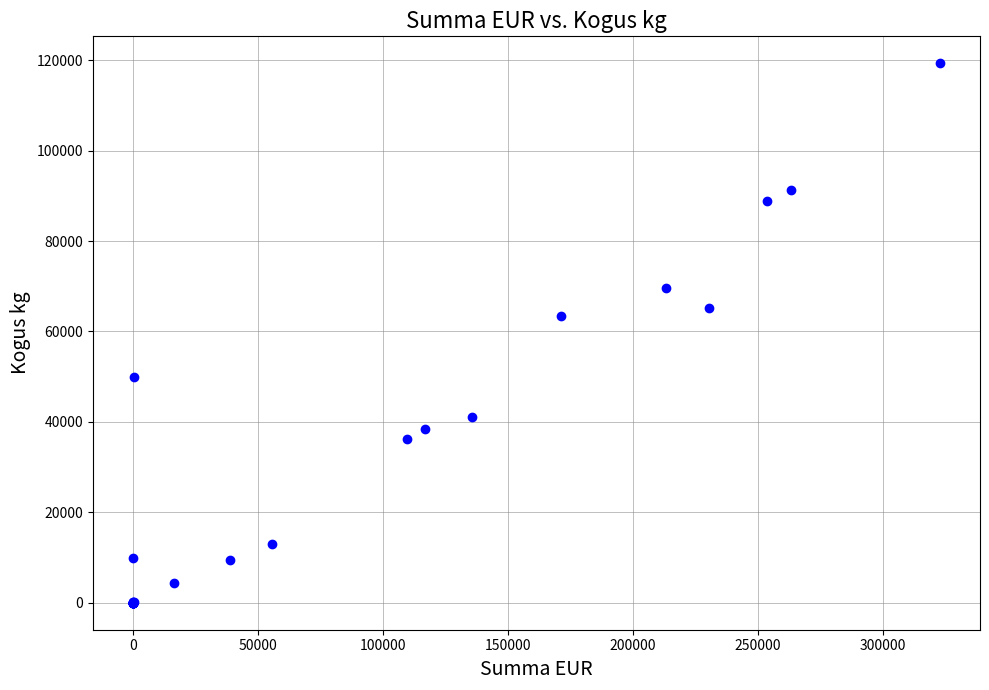

What Y value in the scatter plot is closest to 59656?

63515.2